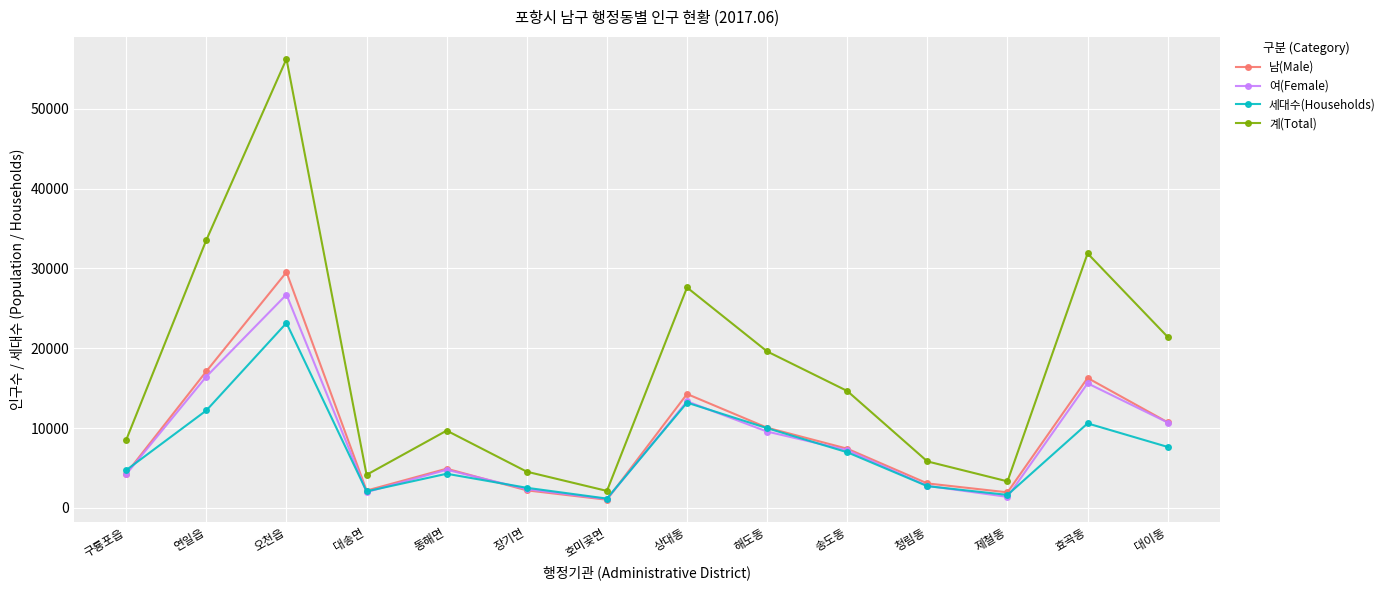

Between 장기면 and 제철동, which series saw the biggest shift?

계(Total)